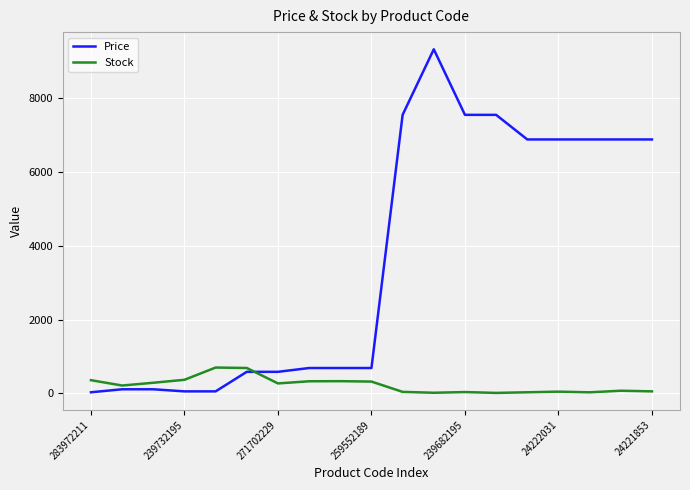

Which series has the largest total across all categories?

Price